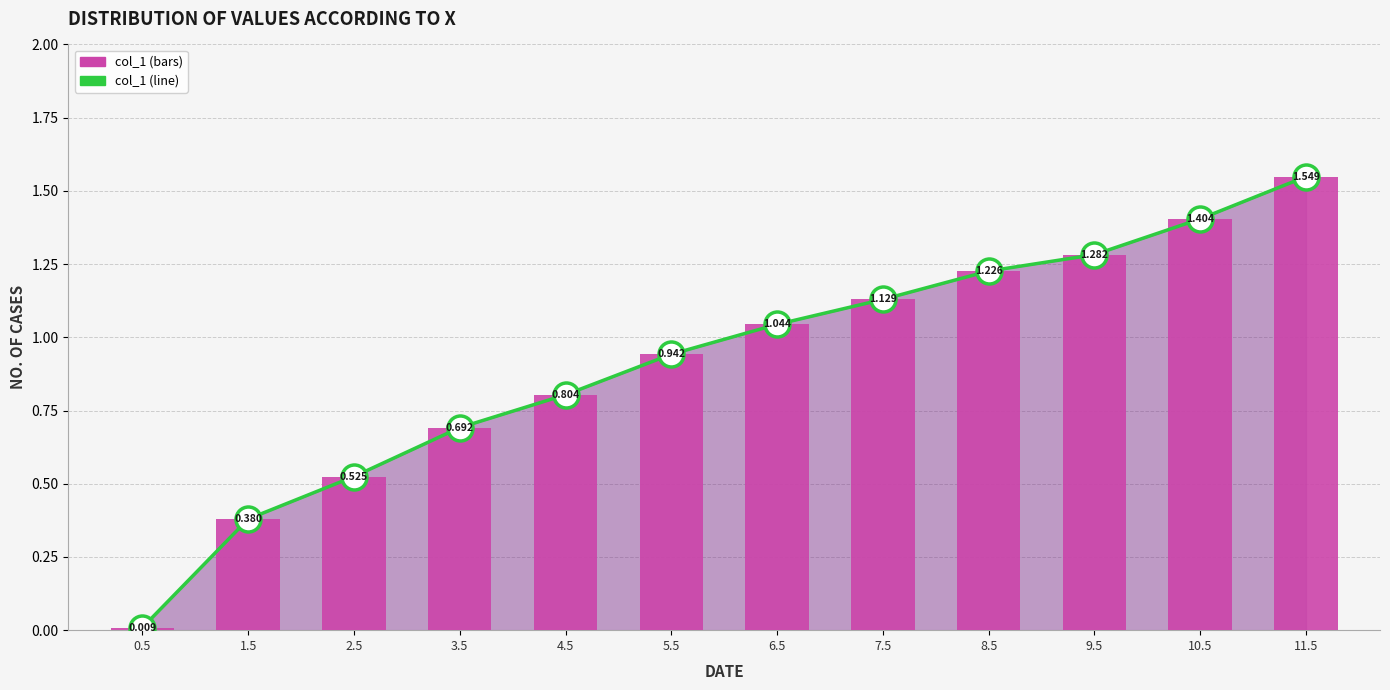

Does the chart contain stacked bars?

No